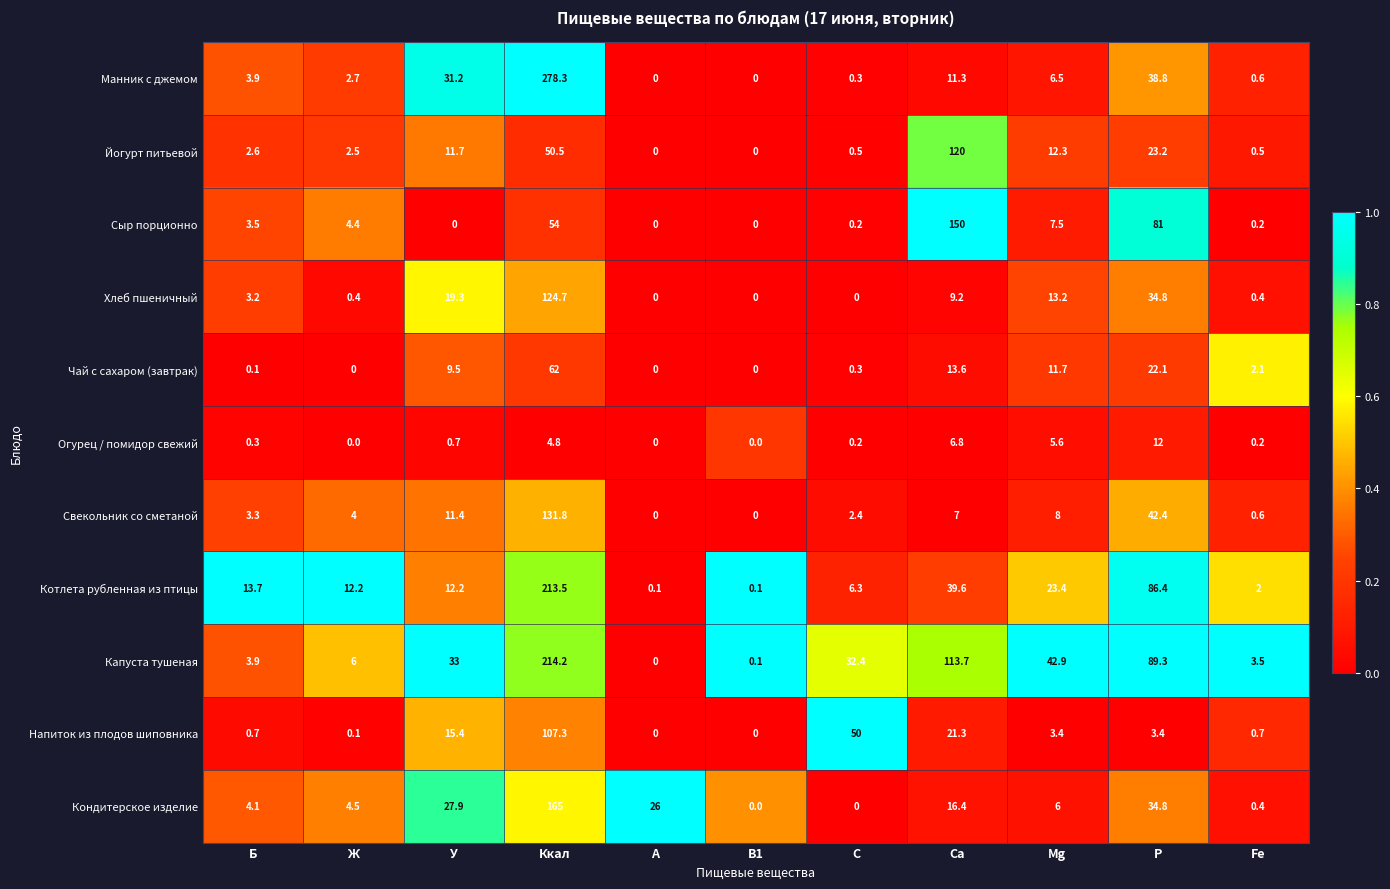

The Огурец / помидор свежий series shows 0.3 at Б. True or false?

True